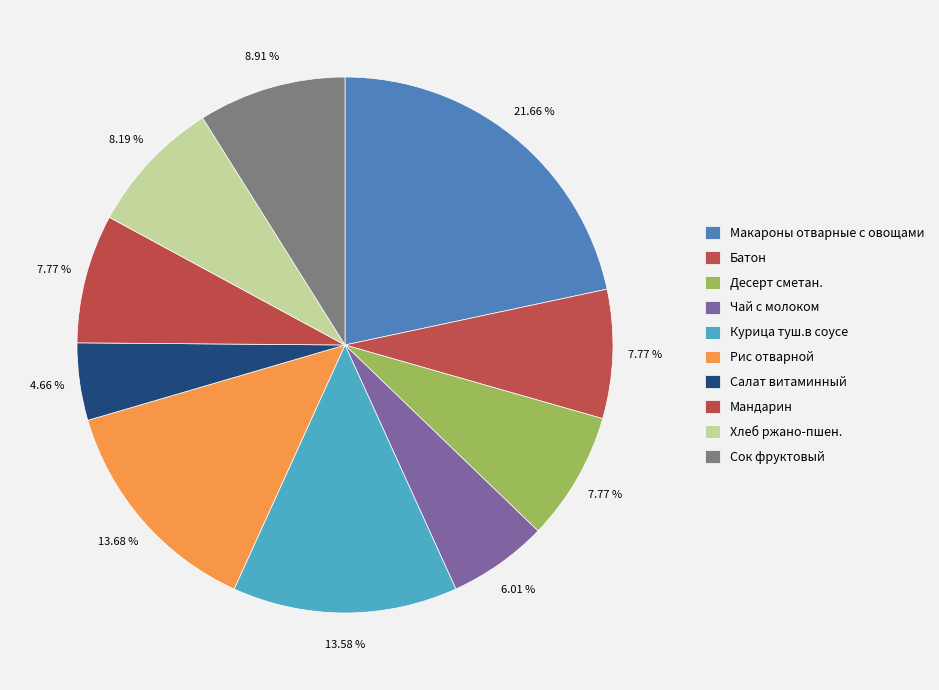

How many segments does this pie chart have?

10